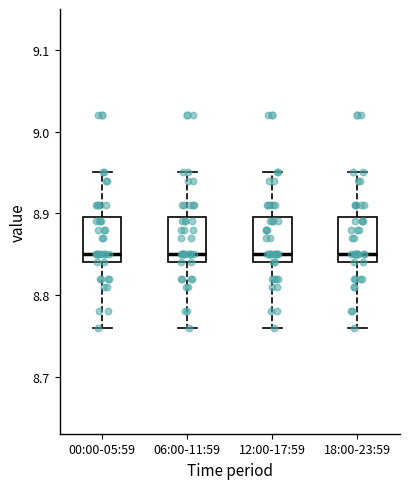

Reading left to right, read every box against the y-axis: the position of its median line, the range the box covers, and the ends of its whiskers. The values are not printed on the chart, so give them approximately, as read against the axis.

00:00-05:59: median 8.85, box 8.84 to 8.90, whiskers 8.76 to 8.95
06:00-11:59: median 8.85, box 8.84 to 8.90, whiskers 8.76 to 8.95
12:00-17:59: median 8.85, box 8.84 to 8.90, whiskers 8.76 to 8.95
18:00-23:59: median 8.85, box 8.84 to 8.90, whiskers 8.76 to 8.95